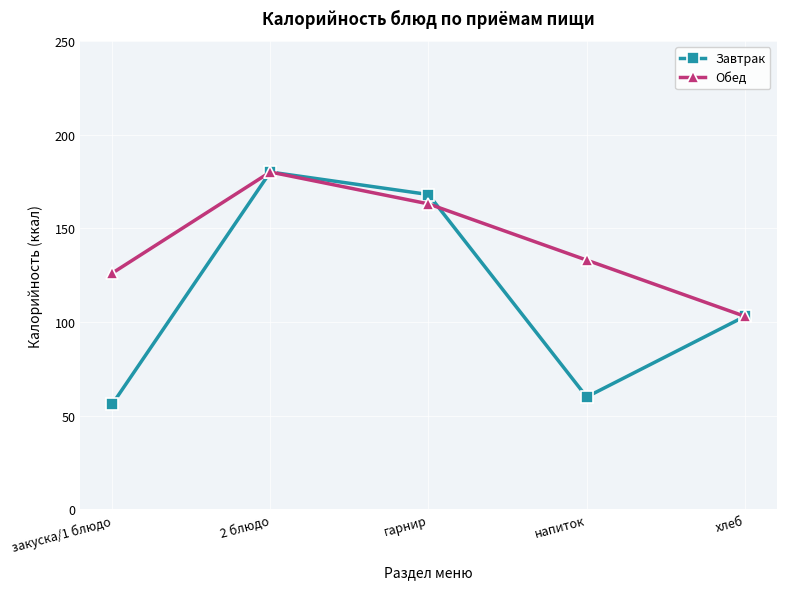

What is the label of the 1st point from the left?

закуска/1 блюдо